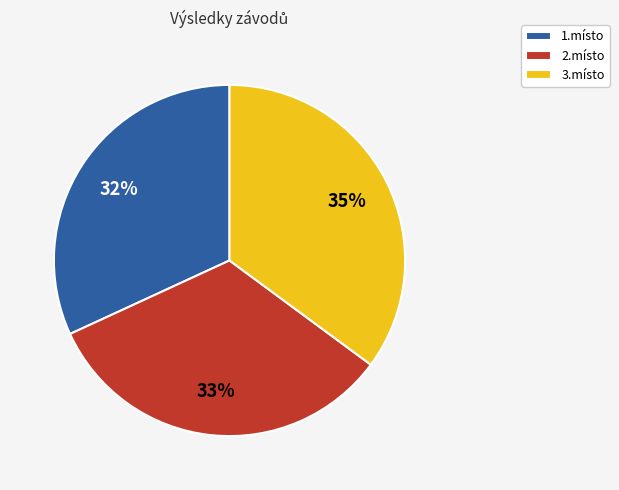

Is 1.místo the majority of the pie?

No